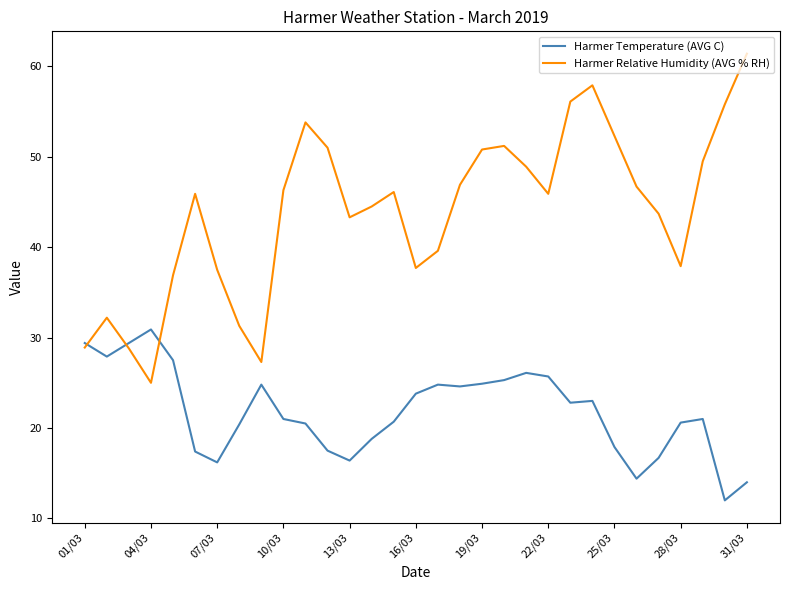

What are all the series names shown in the legend?

Harmer Temperature (AVG C), Harmer Relative Humidity (AVG % RH)